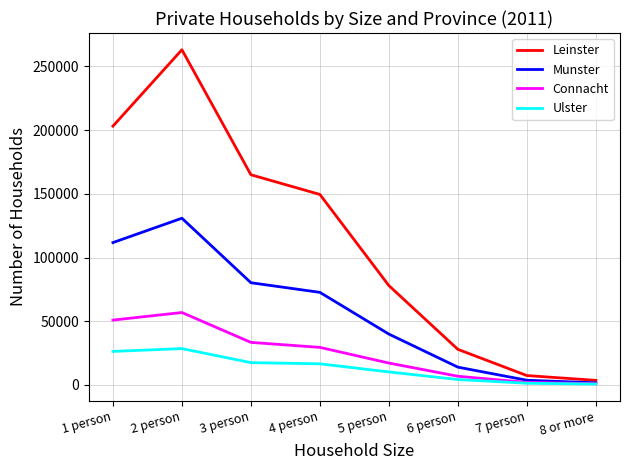

The Leinster series shows 283771 at 3 person. True or false?

False